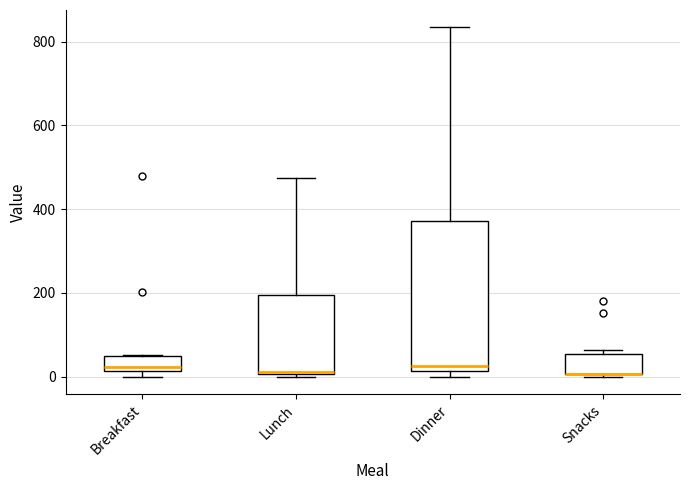

Reading left to right, read every box against the y-axis: the position of its median line, the range the box covers, and the ends of its whiskers. The values are not printed on the chart, so give them approximately, as read against the axis.

Breakfast: median 20 (just above the box's lower edge), box 20 to 40, whiskers 0 to 60
Lunch: median 20, box 0 to 200, whiskers 0 (just below the box's lower edge) to 480
Dinner: median 20 (just above the box's lower edge), box 20 to 380, whiskers 0 to 840
Snacks: median 0 (drawn on the box's lower edge), box 0 to 60, whiskers 0 to 60 (just above the box's upper edge)